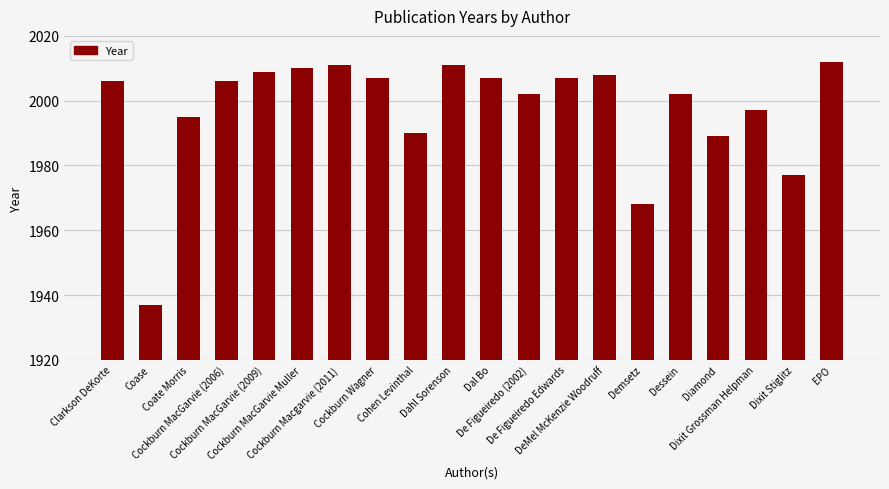

Does the chart contain any negative values?

No